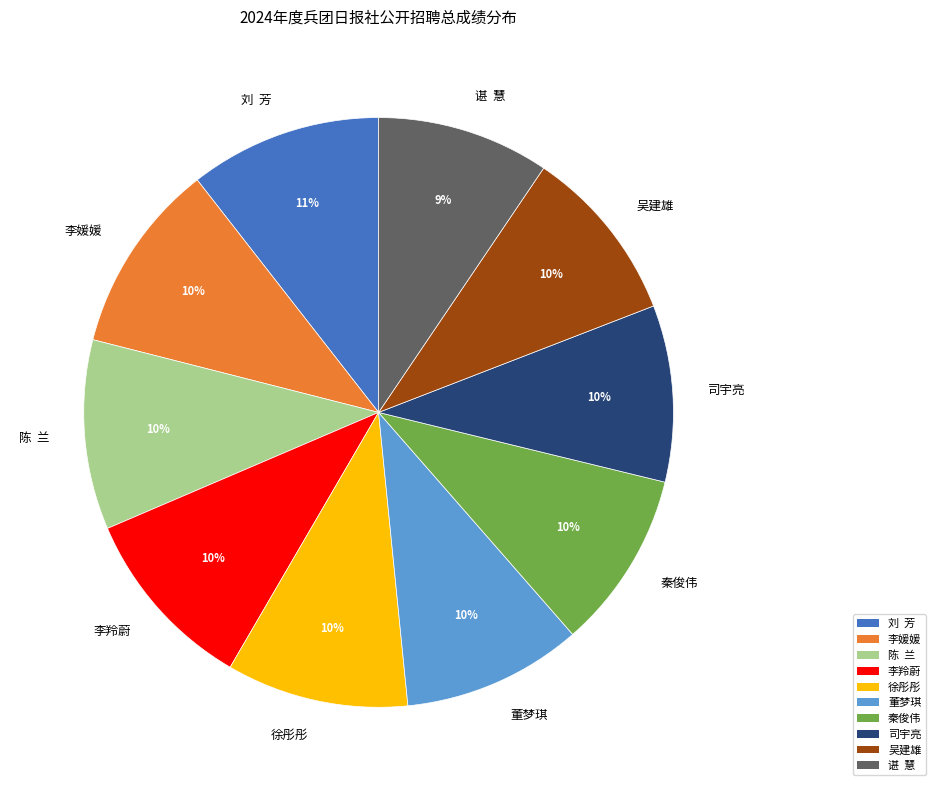

How many segments does this pie chart have?

10